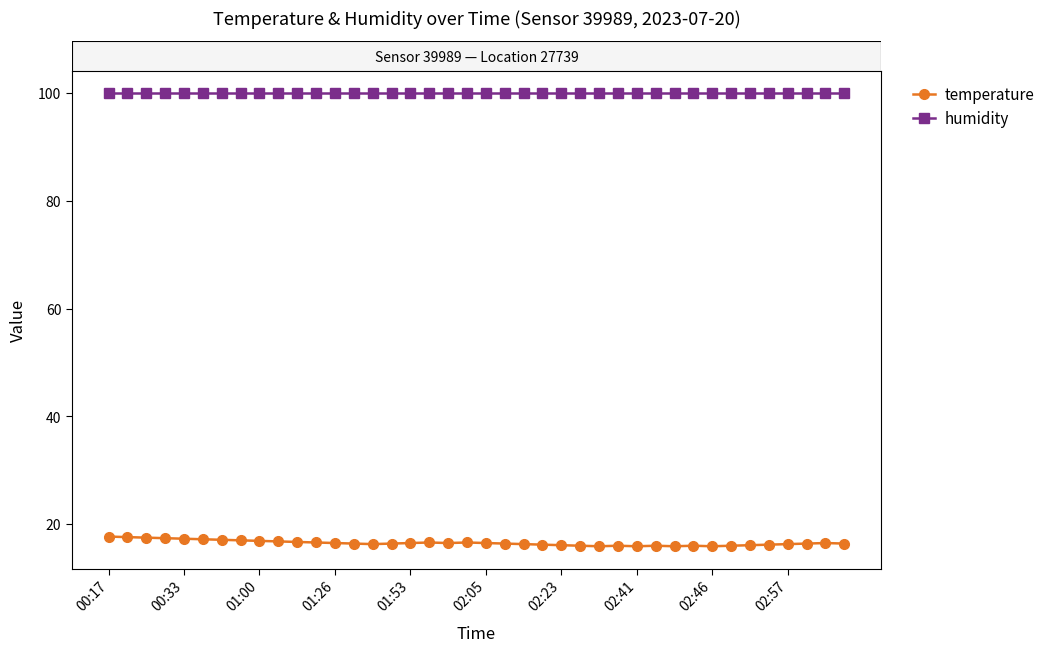

What are all the series names shown in the legend?

temperature, humidity